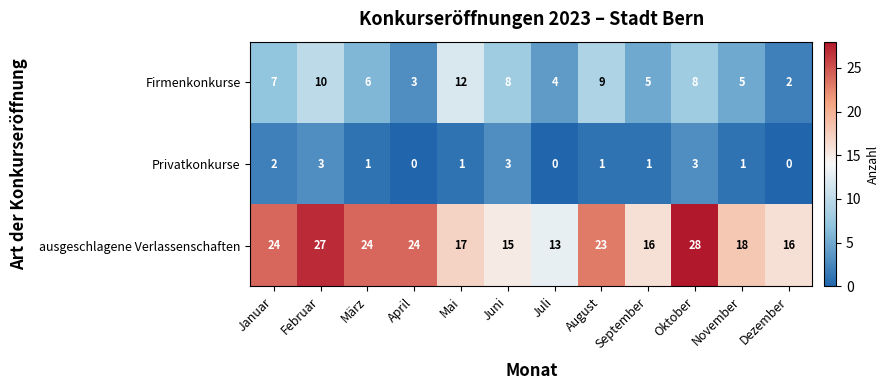

Which series has the largest range (max minus min)?

ausgeschlagene Verlassenschaften